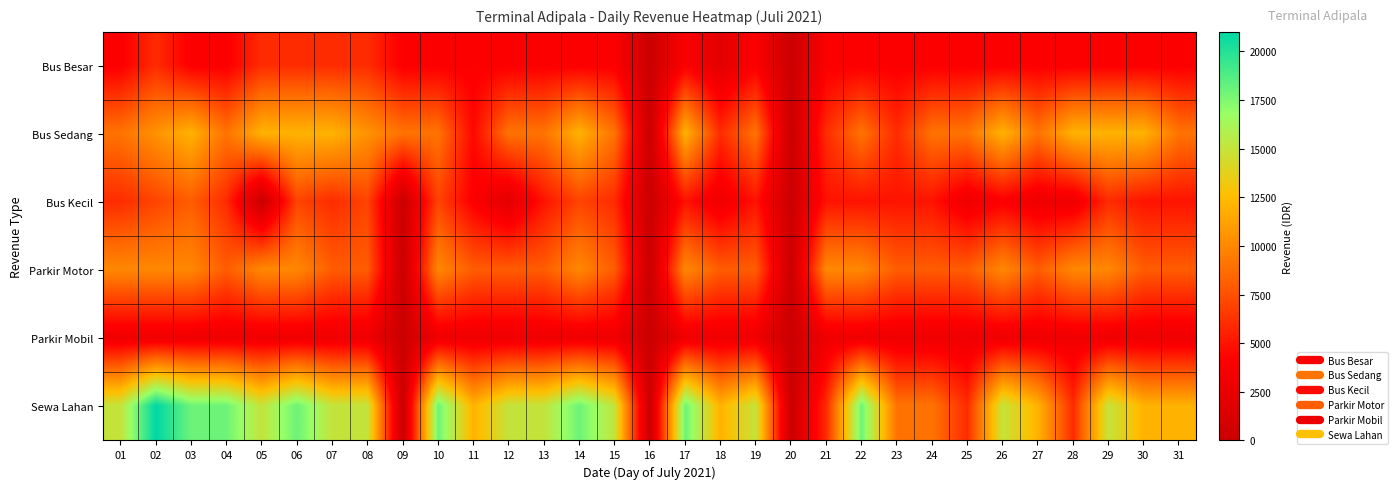

Reading left to right, transcribe all the data shown in this chart.

Bus Besar: 01=4000	02=6000	03=4000	04=4000	05=6000	06=6000	07=6000	08=6000	09=4000	10=4000	11=4000	12=4000	13=4000	14=4000	15=4000	16=0	17=4000	18=2000	19=4000	20=0	21=4000	22=4000	23=4000	24=4000	25=4000	26=4000	27=4000	28=4000	29=4000	30=4000	31=4000
Bus Sedang: 01=9000	02=10500	03=12000	04=9000	05=12000	06=12000	07=12000	08=10500	09=9000	10=9000	11=4500	12=9000	13=9000	14=12000	15=9000	16=0	17=12000	18=6000	19=9000	20=0	21=6000	22=9000	23=6000	24=9000	25=9000	26=12000	27=9000	28=12000	29=12000	30=12000	31=9000
Bus Kecil: 01=6000	02=7000	03=8000	04=6000	05=0	06=7000	07=6000	08=7000	09=0	10=7000	11=4000	12=2000	13=5000	14=7000	15=6000	16=0	17=5000	18=3000	19=5000	20=0	21=5000	22=5000	23=5000	24=5000	25=3000	26=4000	27=3000	28=3000	29=6000	30=5000	31=5000
Parkir Motor: 01=10000	02=10000	03=10000	04=8000	05=10000	06=10000	07=8000	08=8000	09=0	10=10000	11=8000	12=8000	13=8000	14=10000	15=8000	16=0	17=10000	18=8000	19=8000	20=0	21=10000	22=10000	23=8000	24=8000	25=8000	26=10000	27=8000	28=10000	29=10000	30=8000	31=8000
Parkir Mobil: 01=3000	02=3000	03=3000	04=3000	05=3000	06=3000	07=3000	08=3000	09=0	10=3000	11=3000	12=3000	13=3000	14=3000	15=3000	16=0	17=3000	18=3000	19=3000	20=0	21=3000	22=3000	23=3000	24=3000	25=3000	26=3000	27=3000	28=3000	29=3000	30=3000	31=3000
Sewa Lahan: 01=15000	02=21000	03=18000	04=18000	05=15000	06=18000	07=15000	08=15000	09=0	10=18000	11=12000	12=15000	13=15000	14=18000	15=15000	16=0	17=18000	18=12000	19=15000	20=0	21=6000	22=18000	23=9000	24=9000	25=6000	26=15000	27=12000	28=6000	29=15000	30=12000	31=12000